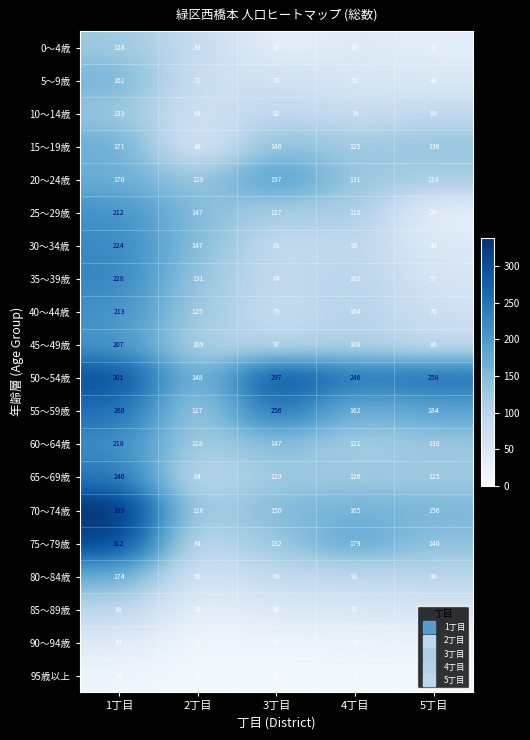

Where is 60～64歳 nearest to the value 168?

3丁目